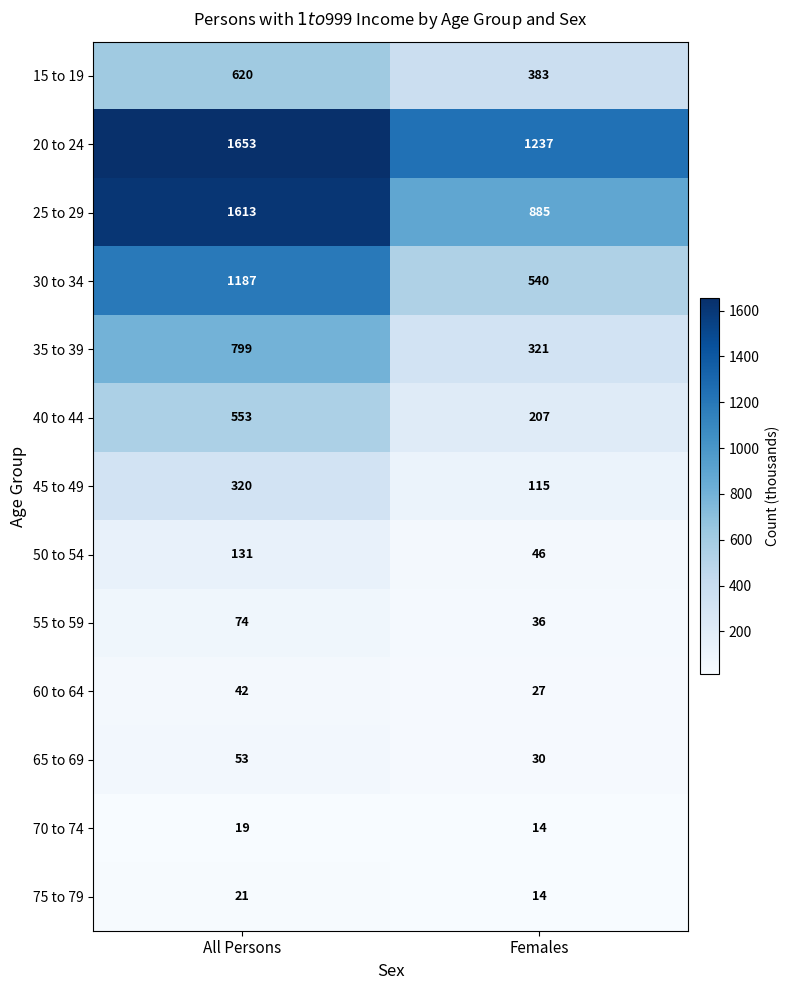

What is the total value across all series at Females?

3855